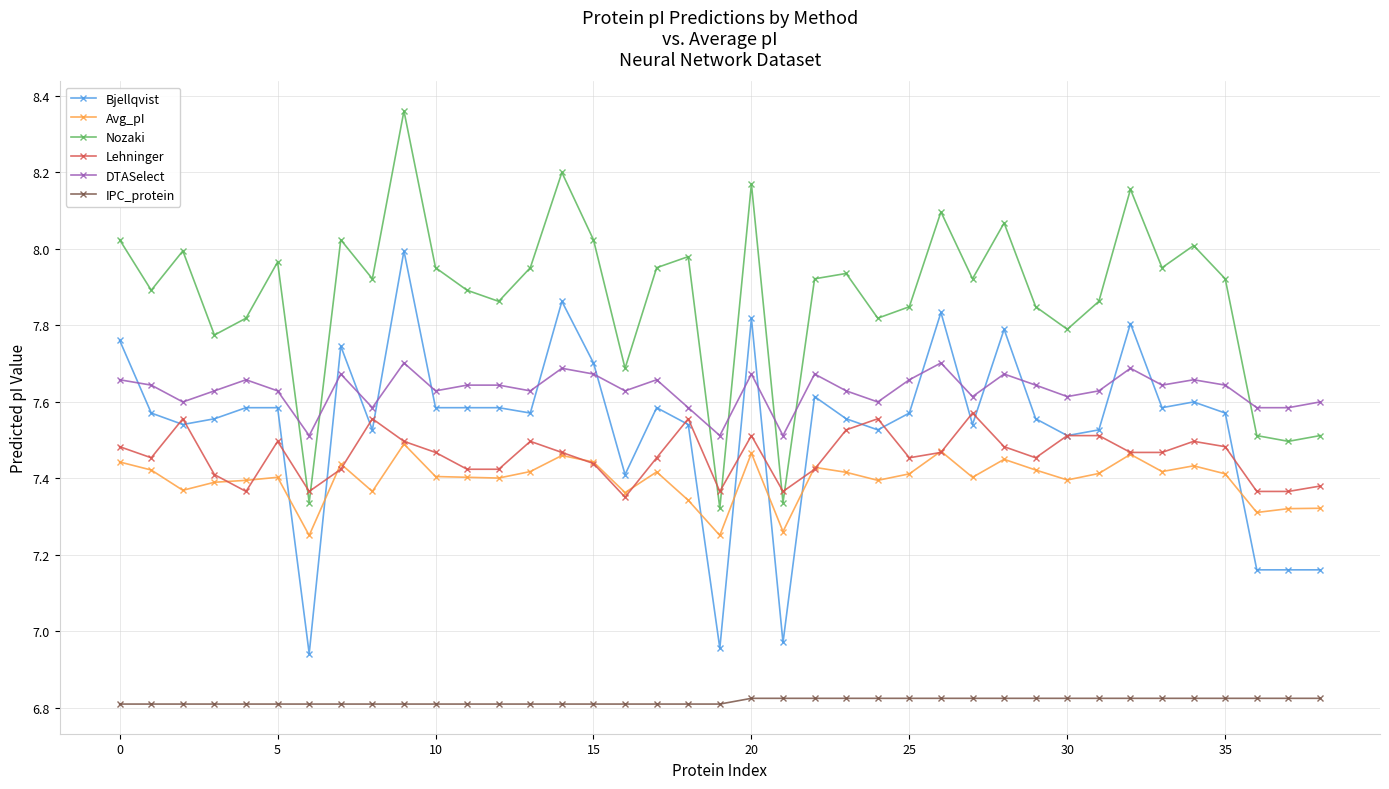

What is the sum of all Avg_pI values?

288.5